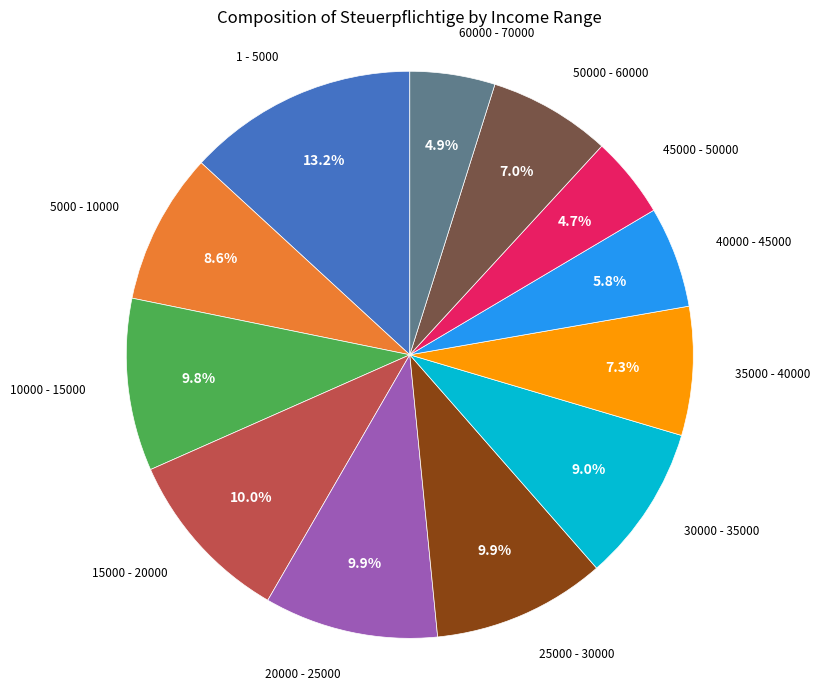

To the nearest percent, what is the average slice percentage?

8%